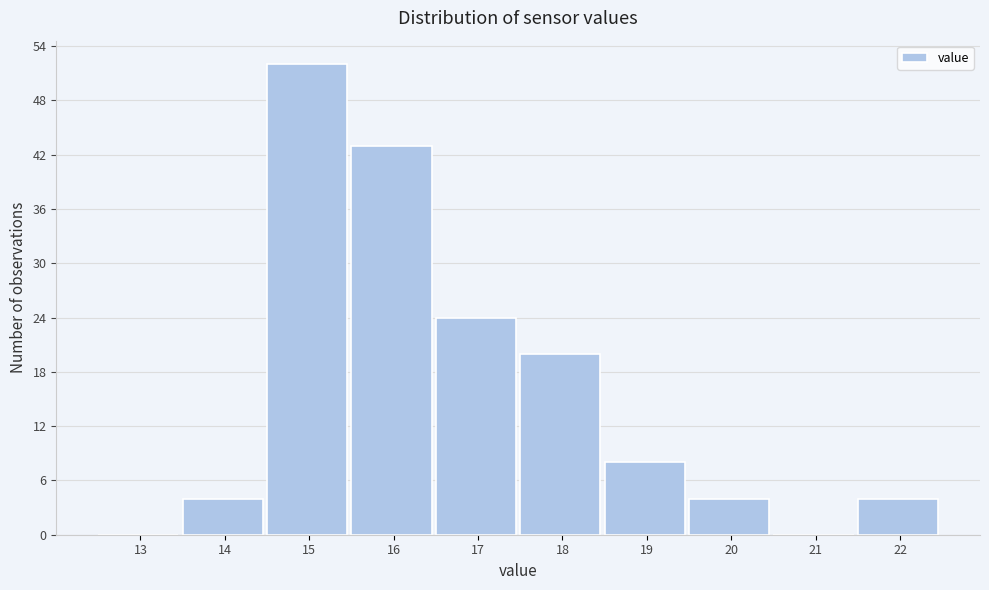

Reading left to right, extract all data points from this chart.

13=0	14=4	15=52	16=43	17=24	18=20	19=8	20=4	21=0	22=4